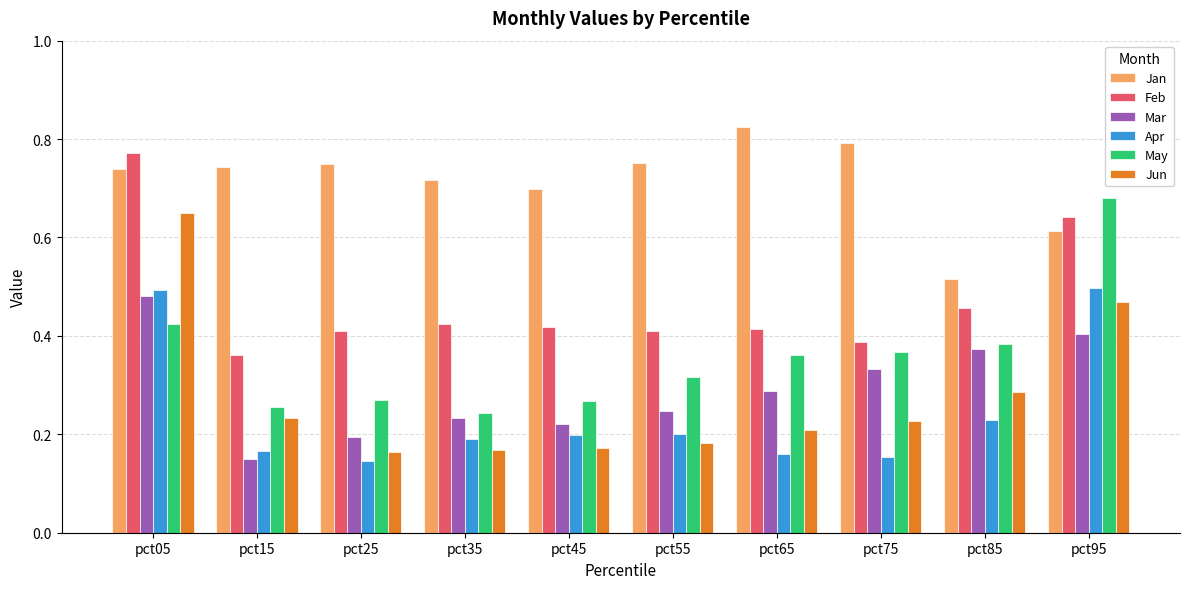

Is the value of Jun at pct95 greater than the value of Feb at pct15?

Yes